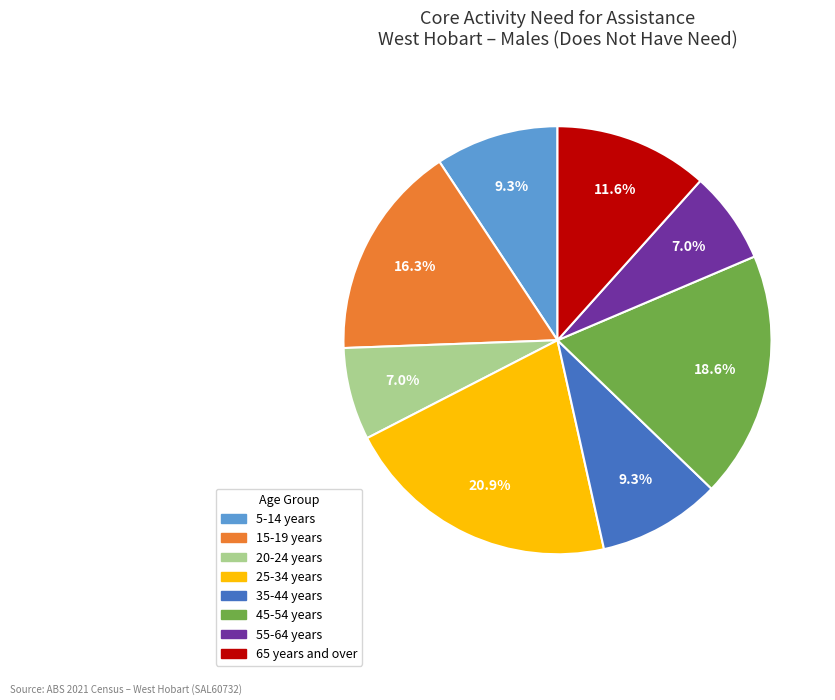

What is the largest slice in the pie chart?

25-34 years